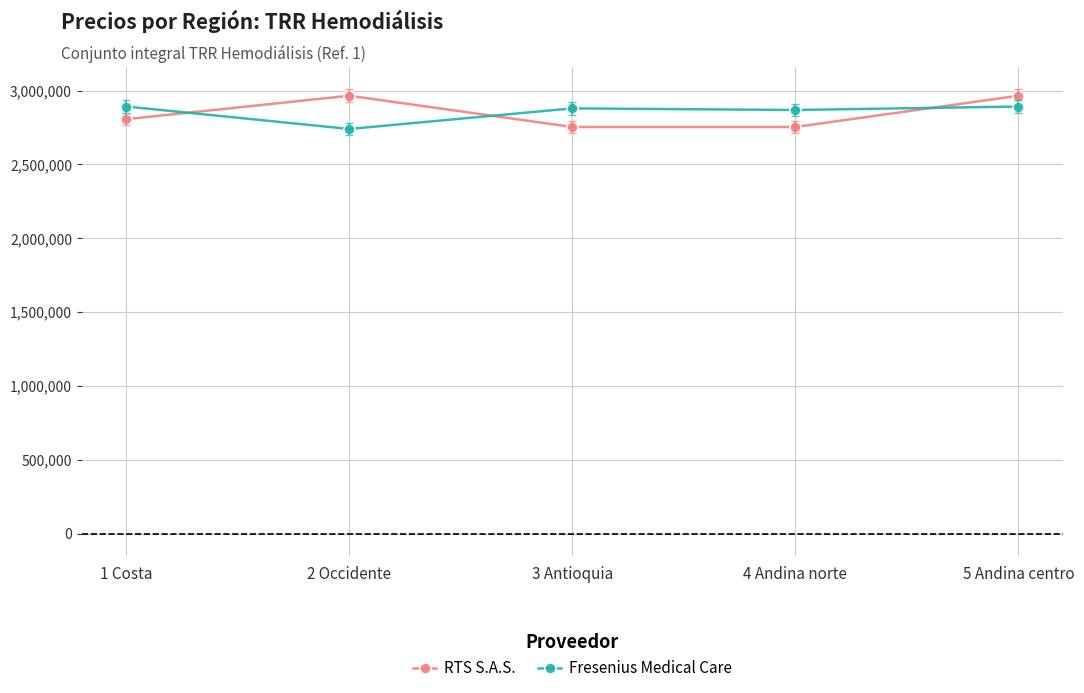

True or false: Fresenius Medical Care has a value of 1059354 at 3 Antioquia.

False